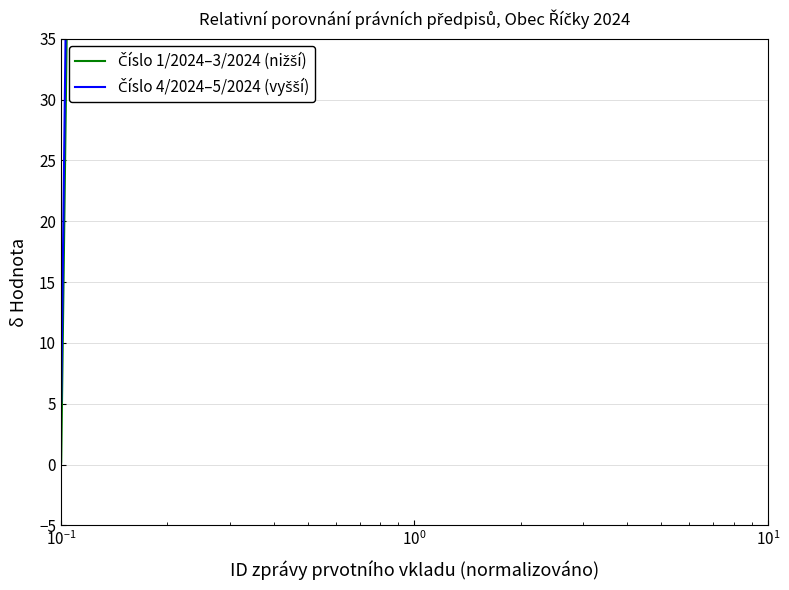

True or false: Číslo 4/2024–5/2024 (vyšší) and Číslo 1/2024–3/2024 (nižší) intersect in this chart.

False